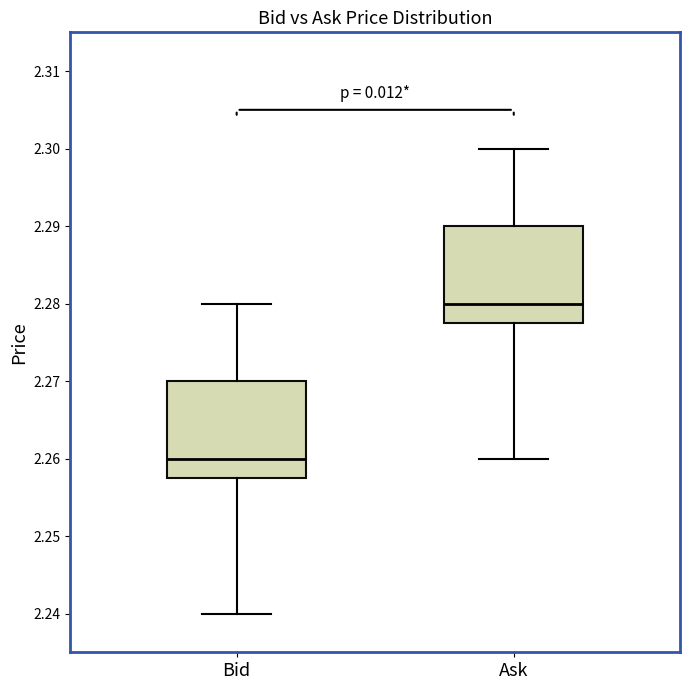

Reading left to right, transcribe this box plot: for each box, give where its median line is, the range the box spans, and where its two whiskers end, as read against the y-axis. The values are not printed on the chart, so give them approximately, as read against the axis.

Bid: median 2.260, box 2.258 to 2.270, whiskers 2.240 to 2.280
Ask: median 2.280, box 2.278 to 2.290, whiskers 2.260 to 2.300